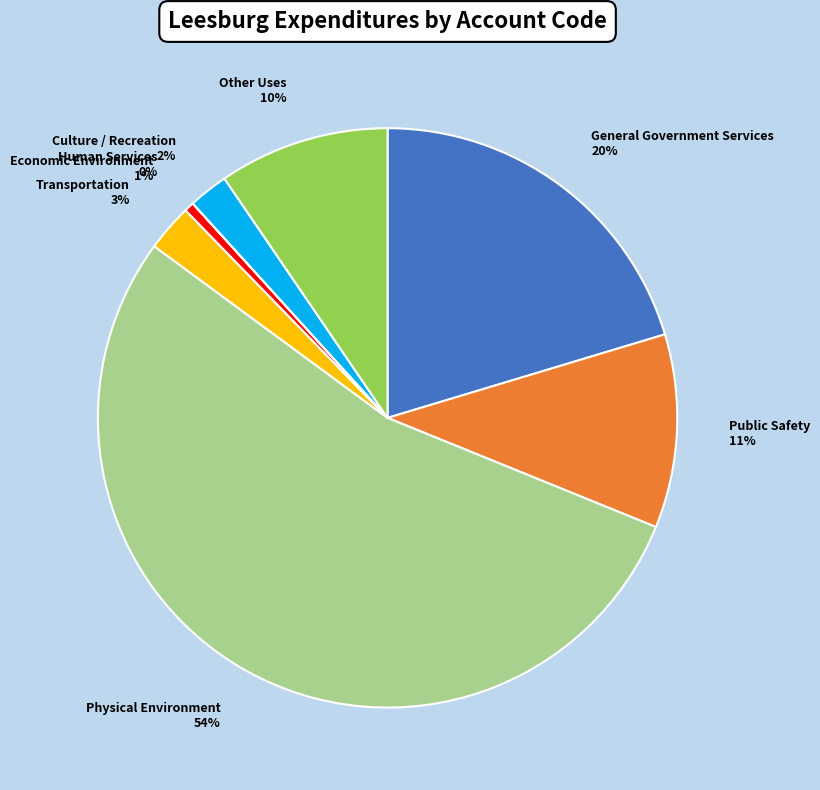

Combined, do Transportation and Physical Environment account for over 50%?

Yes